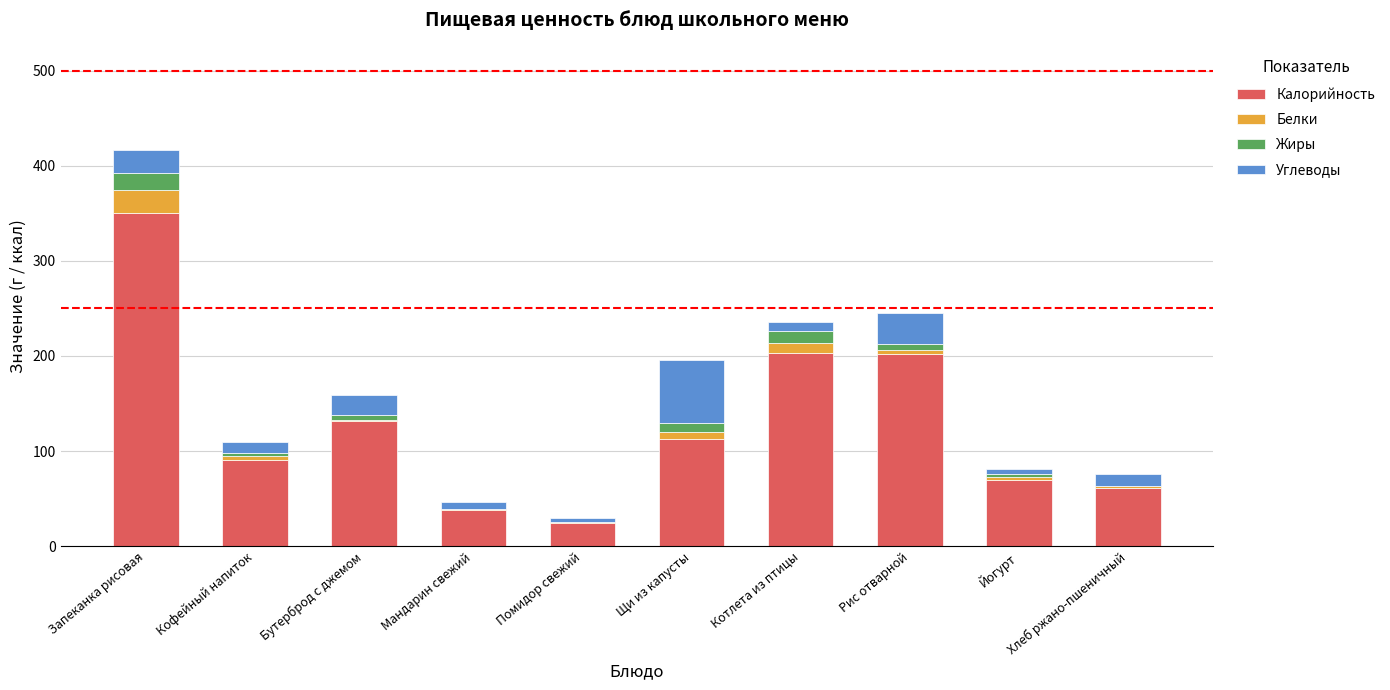

True or false: Калорийность has a value of 99.4 at Йогурт.

False